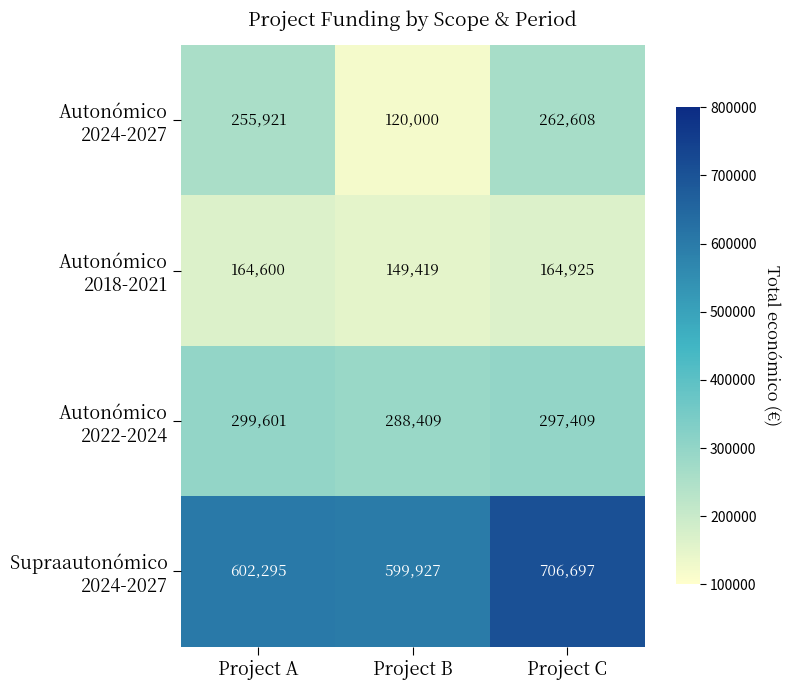

Which category has the lowest value across all series?

Project B